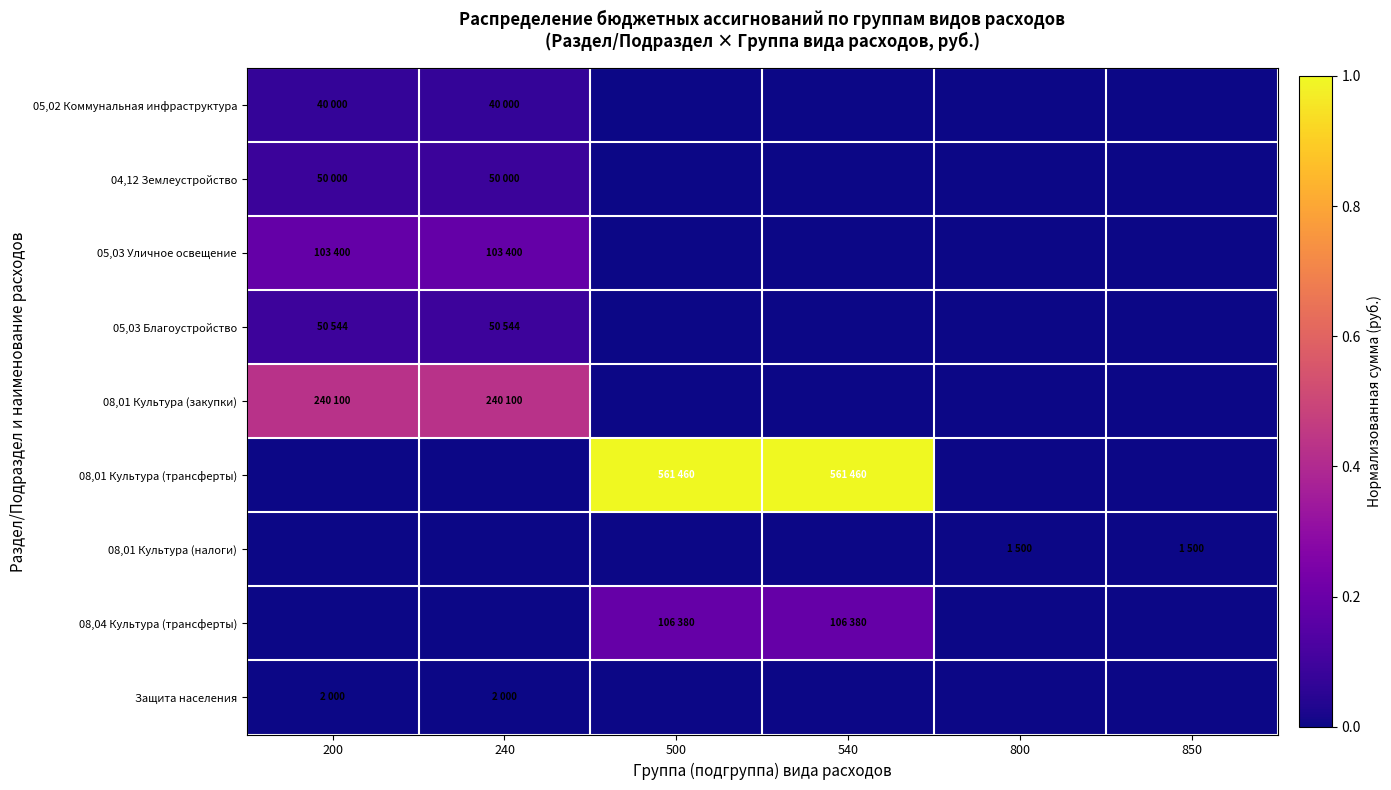

At which category is the sum across all series the highest?

500